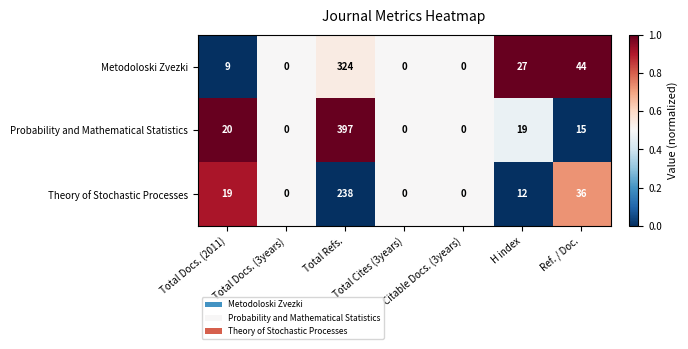

What is the greatest value displayed?

397